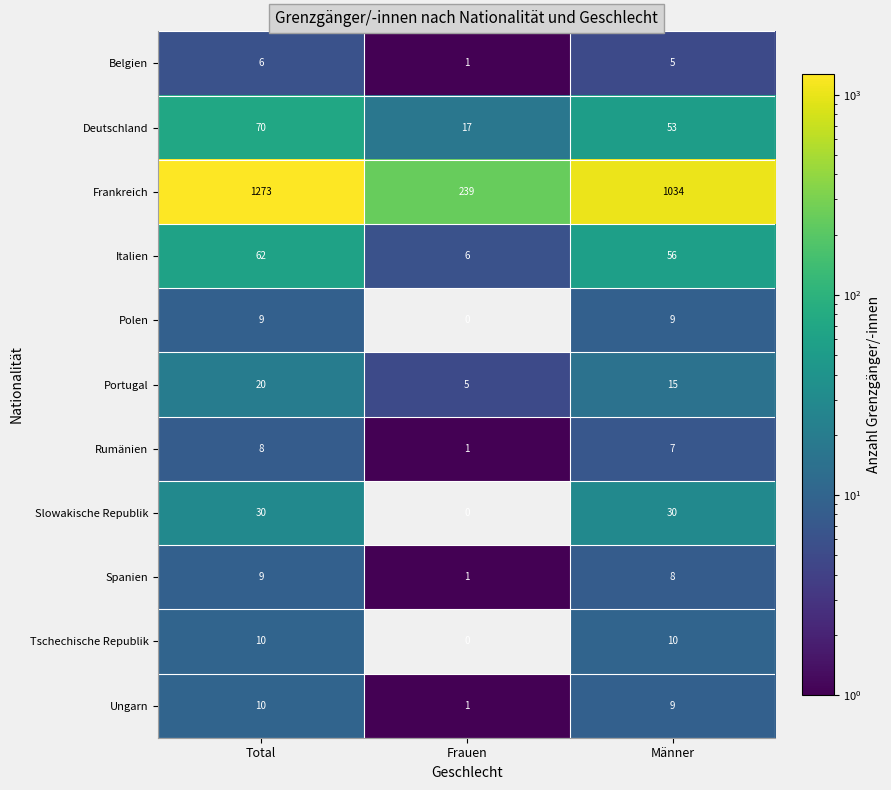

How many data points in Deutschland are less than 53?

1